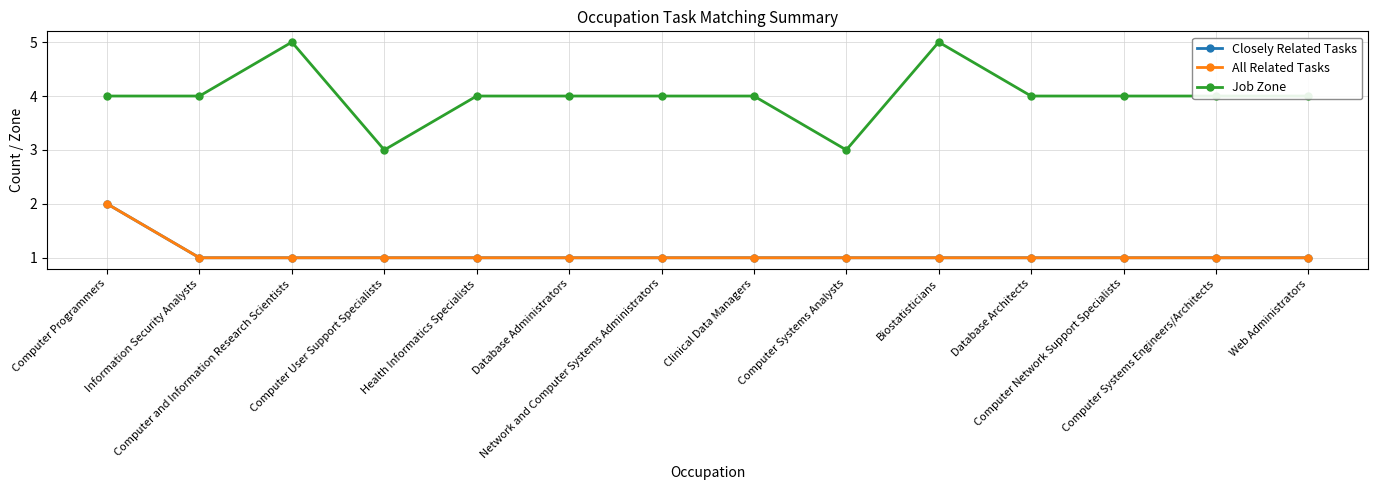

How many lines are shown in the chart?

3